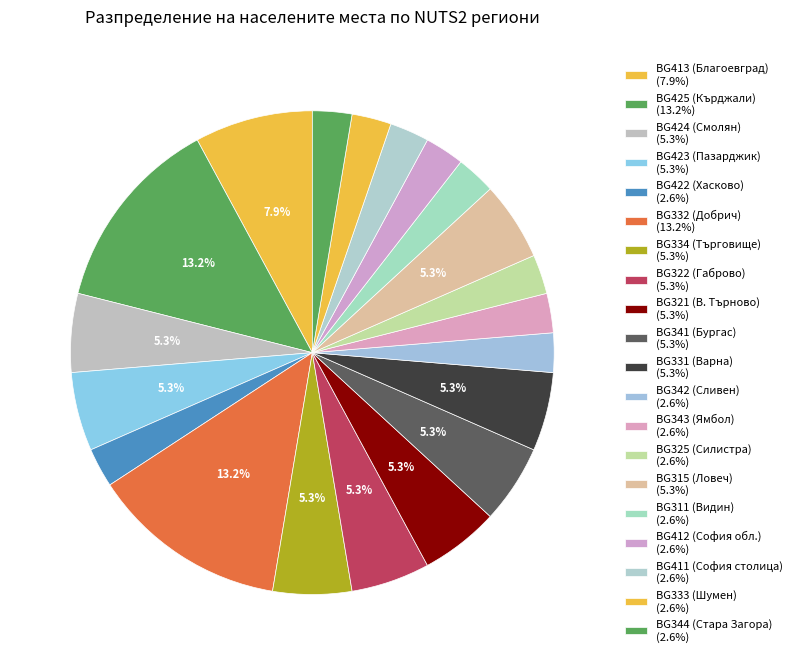

How many segments does this pie chart have?

20